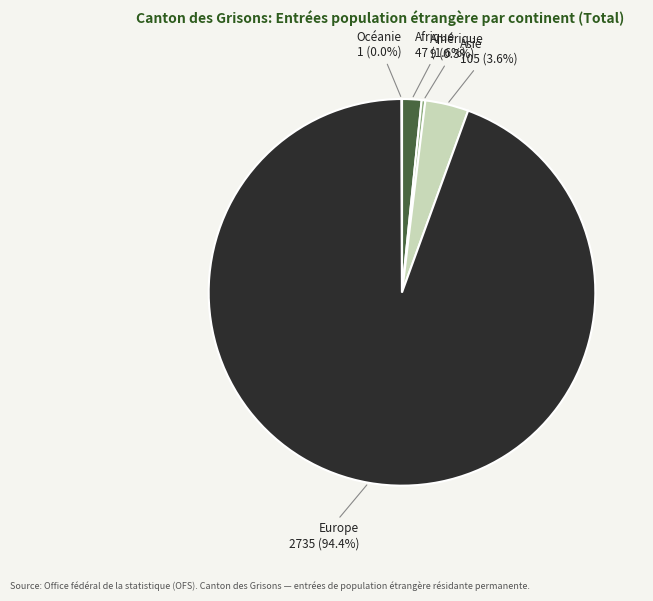

Combined, what portion of the pie is Asie and Afrique?

5.2%